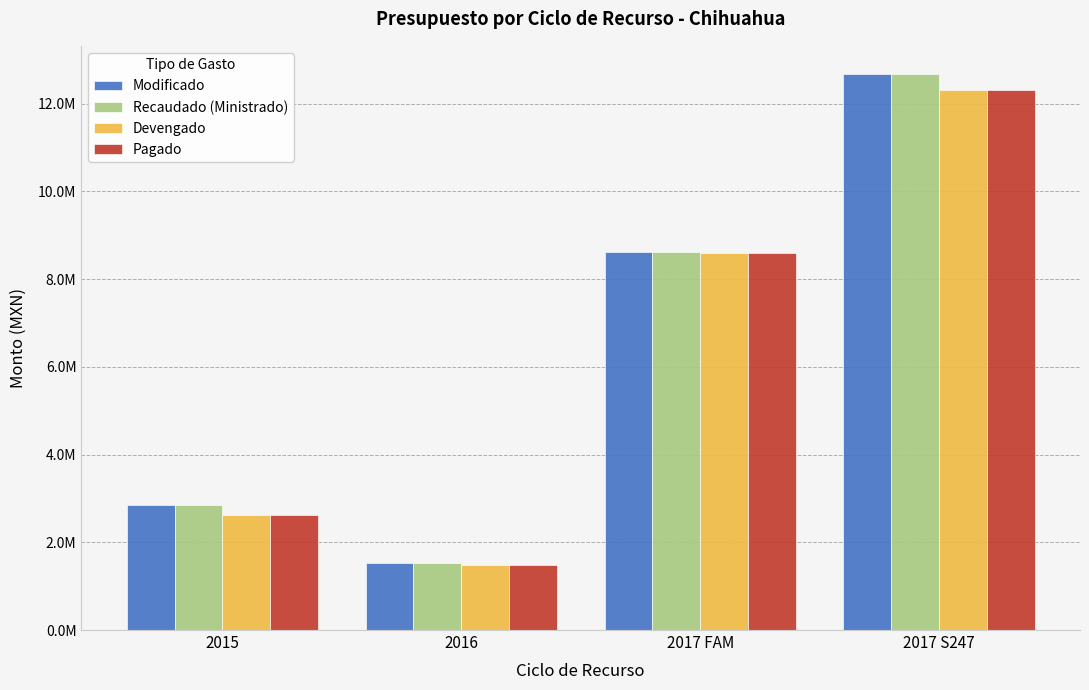

Reading right to left, list all the values displayed in this chart.

Modificado: 2017 S247=12681576.8	2017 FAM=8610241.4	2016=1519834.4	2015=2859229.0
Recaudado (Ministrado): 2017 S247=12681576.8	2017 FAM=8610241.4	2016=1519834.4	2015=2859229.0
Devengado: 2017 S247=12309058.4	2017 FAM=8603610.1	2016=1482522.7	2015=2630833.9
Pagado: 2017 S247=12309058.4	2017 FAM=8603610.1	2016=1482522.7	2015=2630833.9